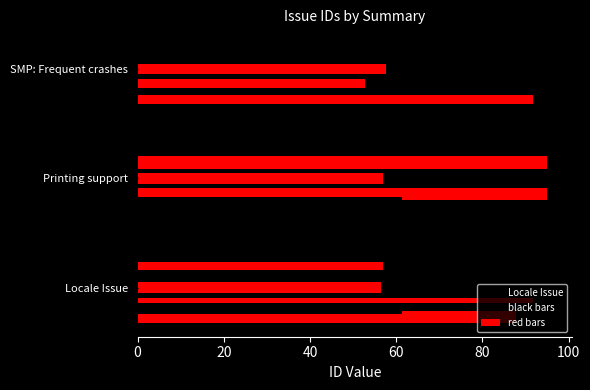

How many values in the black bars series exceed 95?

1